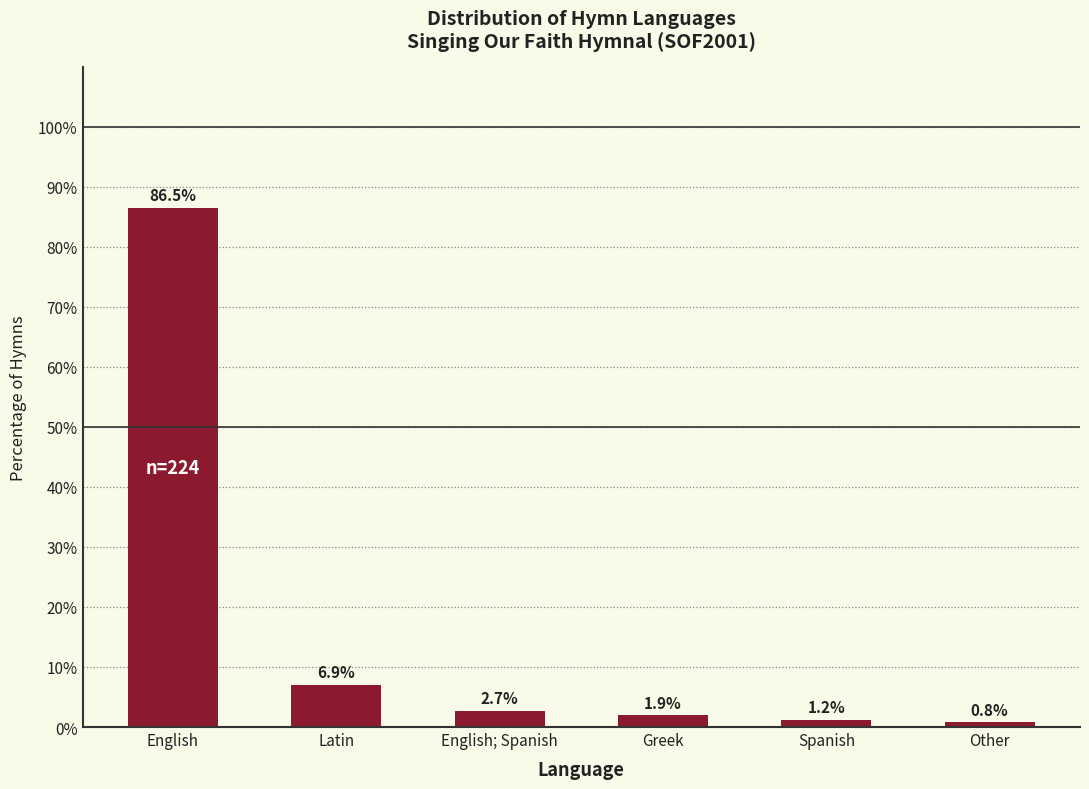

What is the label of the 4th bar from the right?

English; Spanish